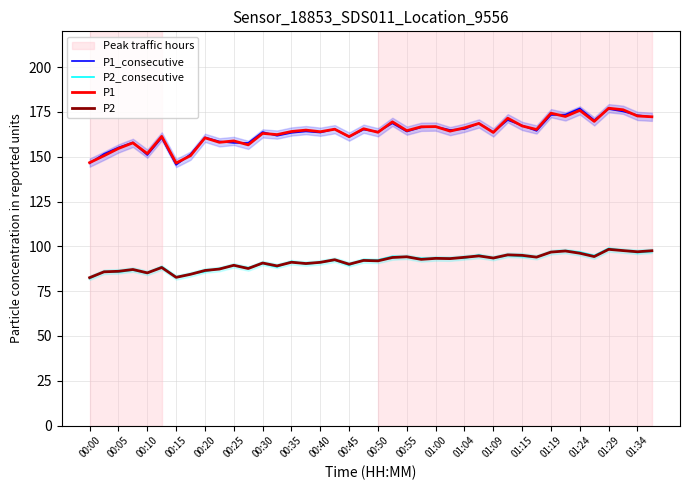

Reading left to right, extract all data points from this chart.

P1_consecutive: 146.4	151.6	155.2	158.0	151.0	160.6	145.5	151.5	160.8	158.5	157.7	157.7	163.8	161.7	163.4	164.2	163.5	165.4	161.1	165.2	163.9	168.7	164.1	166.4	166.7	165.0	165.5	168.6	163.8	170.5	167.4	164.5	173.3	173.5	177.0	170.5	176.7	175.3	173.2	172.2
P2_consecutive: 82.1	86.0	85.6	86.8	85.0	88.7	82.9	84.5	85.9	87.6	89.3	88.0	90.4	88.5	91.6	90.1	91.0	92.3	89.5	92.6	92.4	94.4	94.1	93.3	93.3	93.4	93.4	95.2	93.2	95.0	94.4	94.1	96.8	97.6	96.8	94.8	98.9	97.7	96.5	97.2
P1: 146.7	150.6	154.7	157.8	151.8	161.4	146.5	150.6	160.6	158.1	158.8	156.7	163.1	162.4	164.1	164.9	164.0	165.4	161.2	165.7	163.7	169.5	164.6	166.7	166.8	164.3	166.2	168.6	163.6	171.5	167.2	165.2	174.3	172.5	175.9	169.8	177.1	176.2	172.8	172.3
P2: 82.5	85.8	86.1	87.1	85.2	88.2	82.7	84.4	86.5	87.3	89.5	87.7	90.7	89.1	91.2	90.4	91.1	92.5	90.0	92.2	91.9	93.8	94.2	92.8	93.3	93.2	93.9	94.7	93.5	95.3	95.0	94.0	96.8	97.4	96.2	94.3	98.3	97.7	97.0	97.6